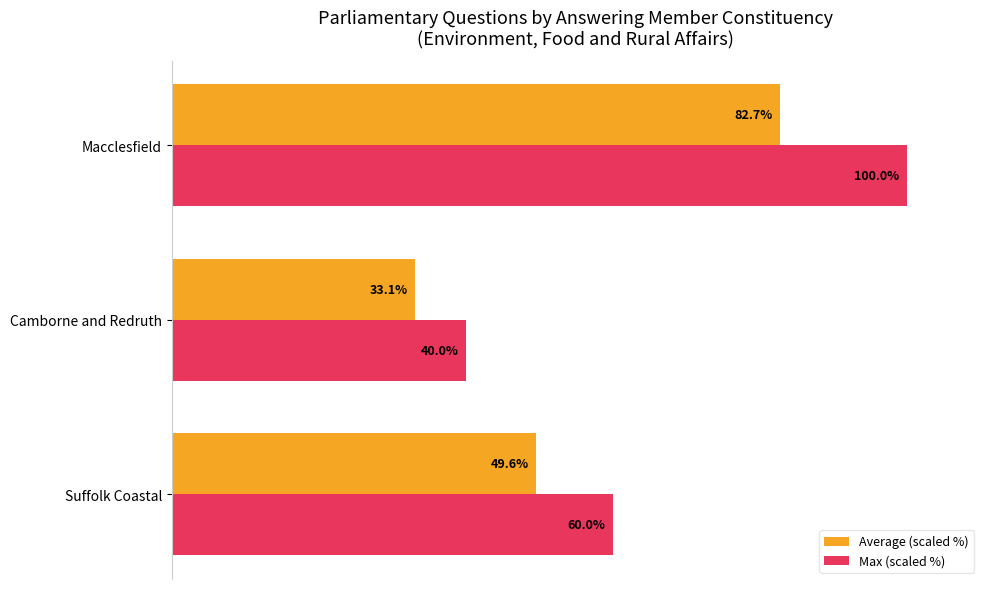

Where is Average (scaled %) nearest to the value 57?

Suffolk Coastal